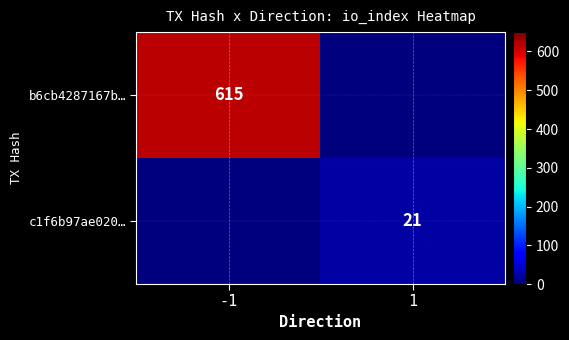

The b6cb4287167b… series shows 1050 at -1. True or false?

False